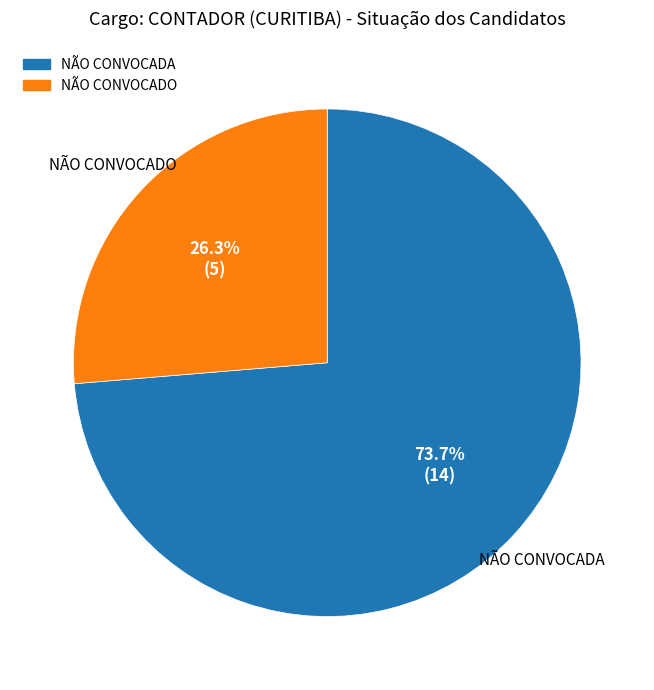

Count the number of slices in the pie.

2